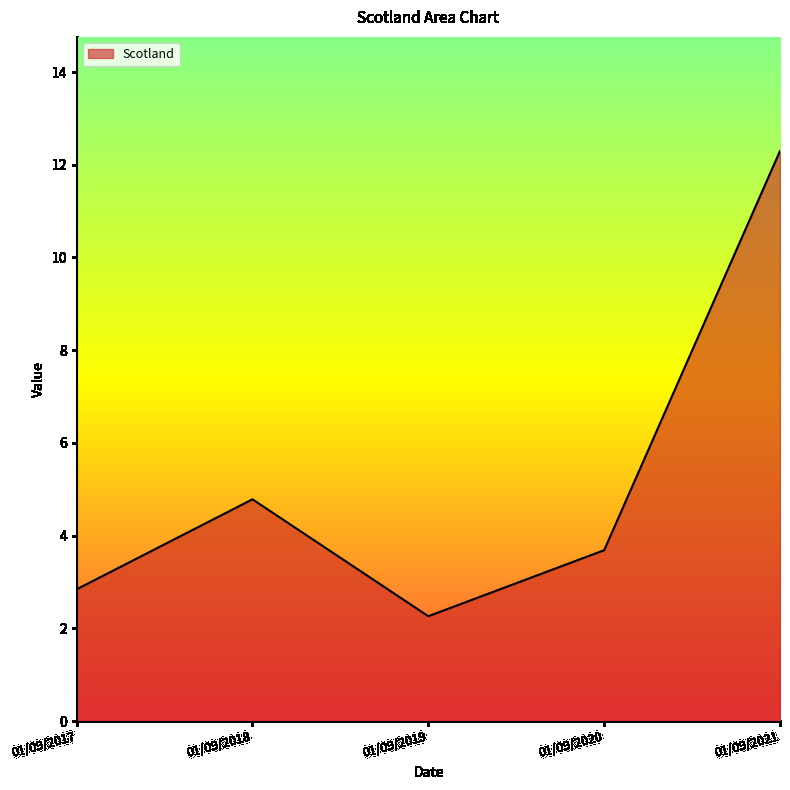

What is the sum of all values?

25.9